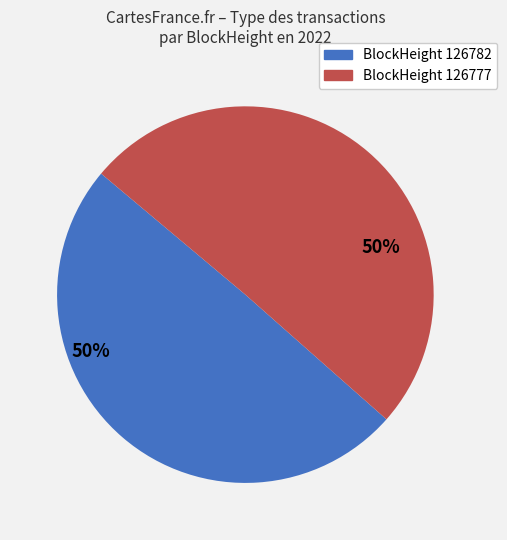

How many segments does this pie chart have?

2